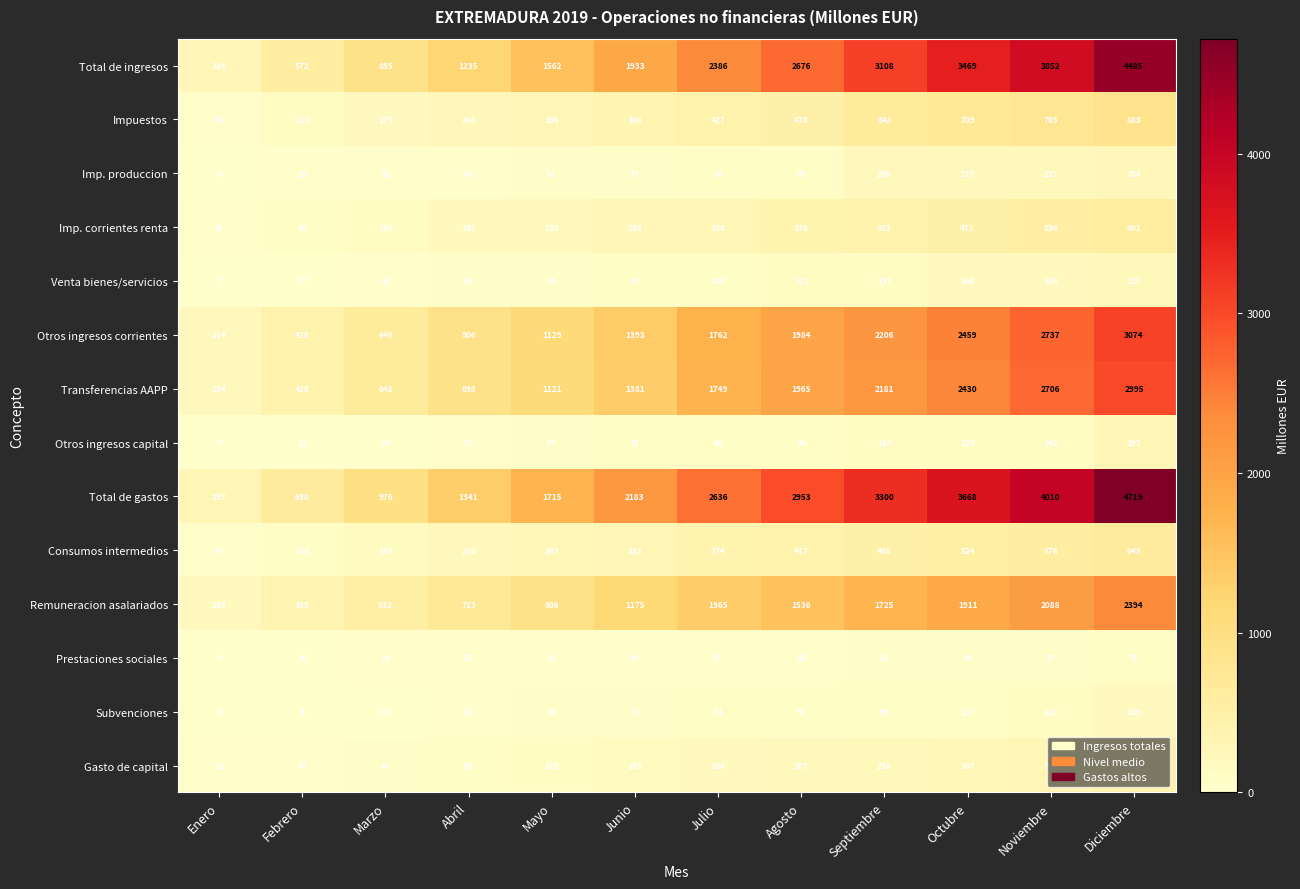

True or false: Total de ingresos has a value of 885 at Marzo.

True